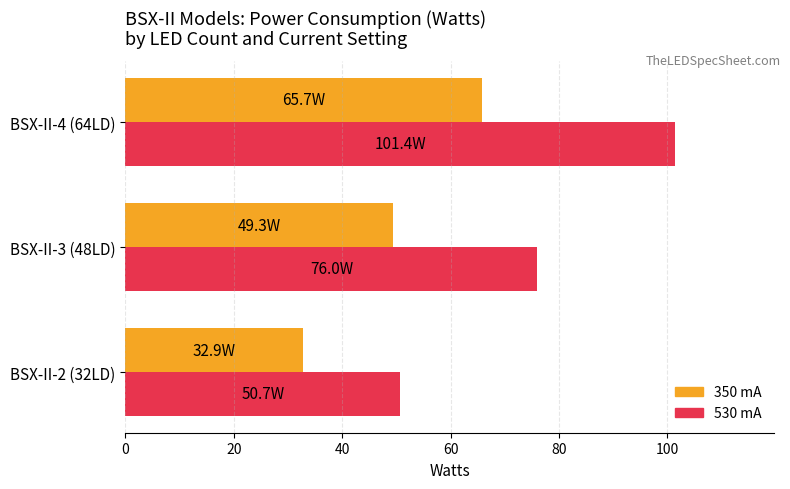

How many data points does each series have?

3